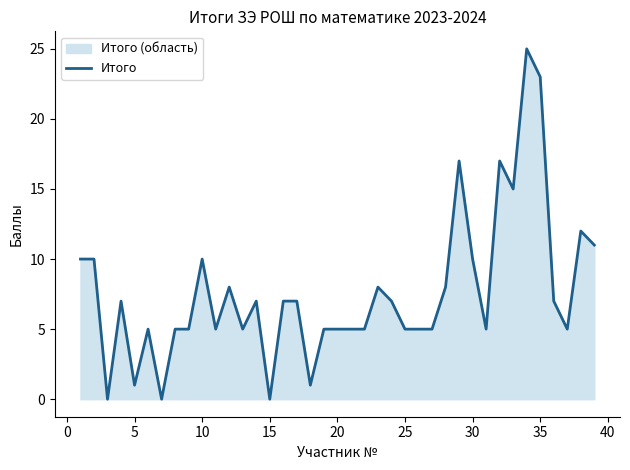

The chart shows a value of 5 at 25. True or false?

True